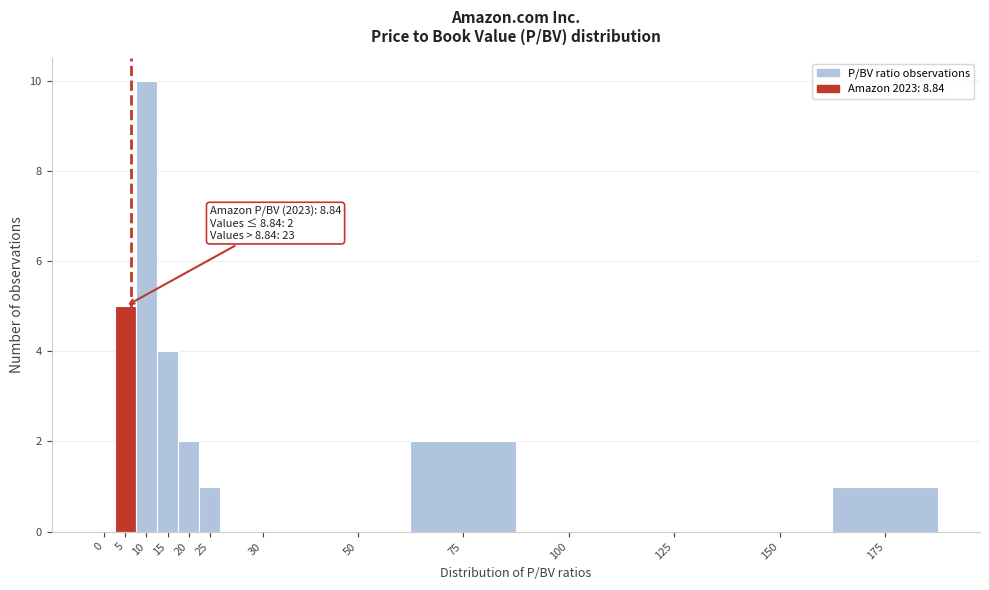

Reading left to right, what are all the values shown in this chart?

0=0	5=5	10=10	15=4	20=2	25=1	30=0	50=0	75=2	100=0	125=0	150=0	175=1